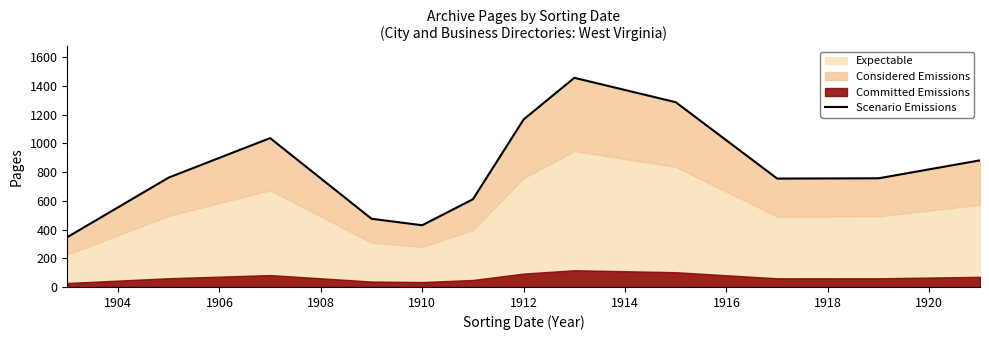

Reading left to right, what are all the values shown in this chart?

347	762	1037	475	430	611	1167	1457	1287	755	757	882